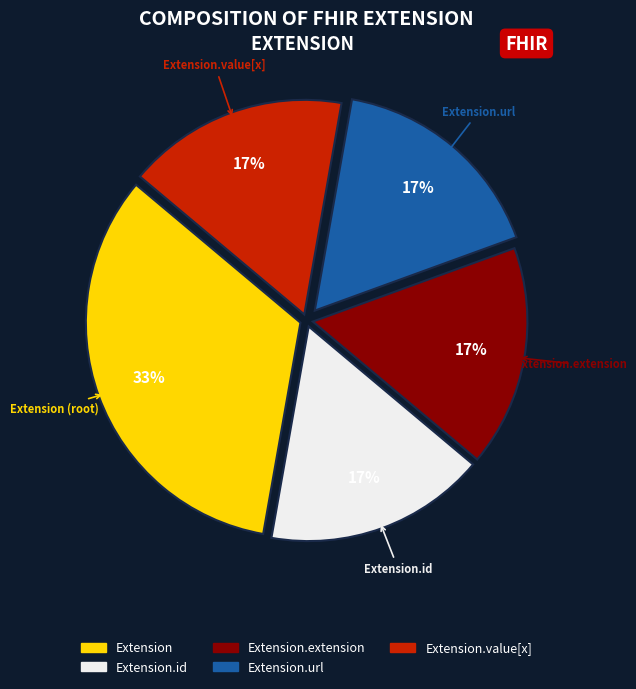

Does any single category account for the majority?

No